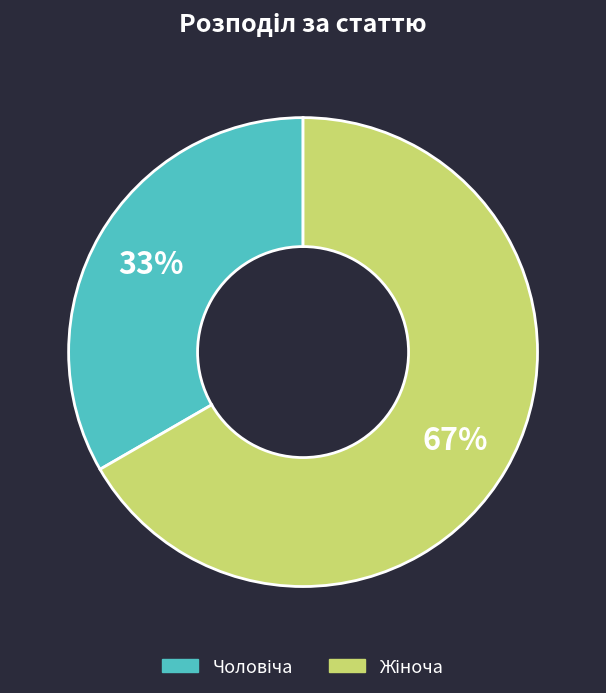

Is there a majority slice in this chart?

Yes